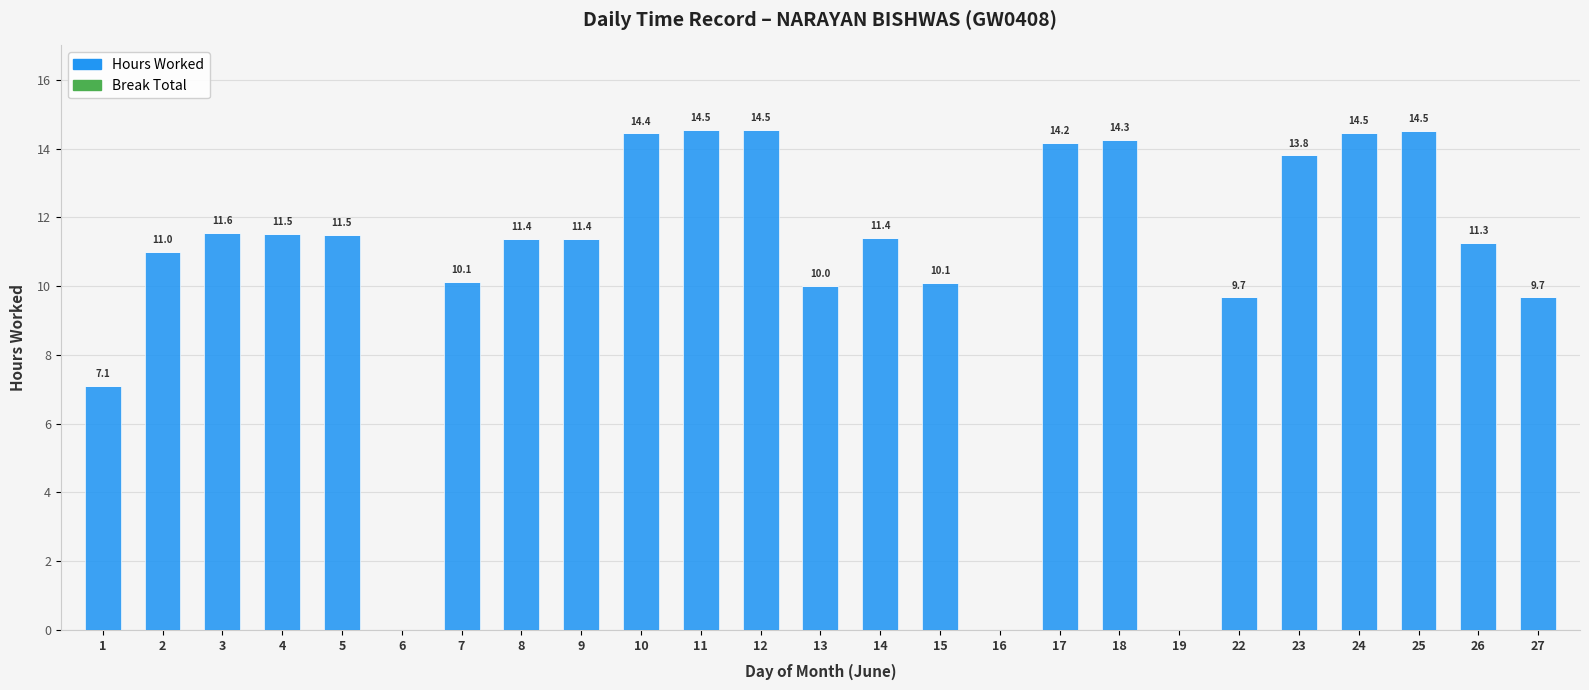

What is the change in value from 5 to 6?

-11.5